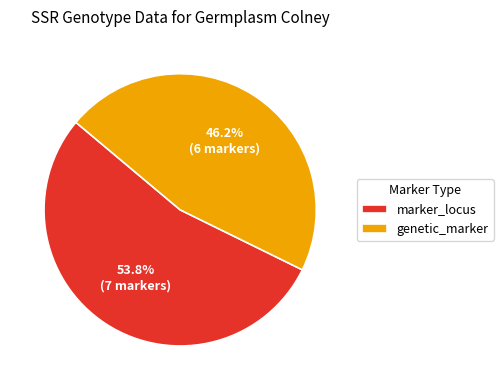

What is the total percentage of marker_locus and genetic_marker?

100.0%